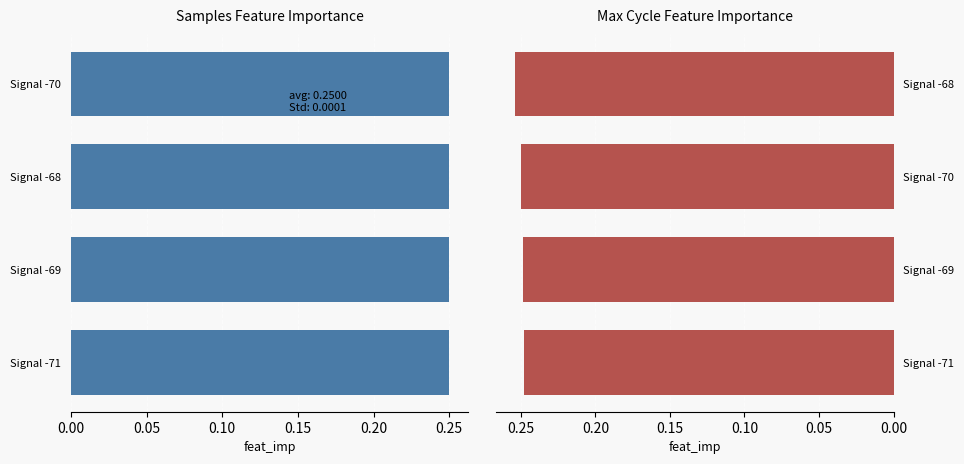

What is the maximum value shown in the chart?

0.3